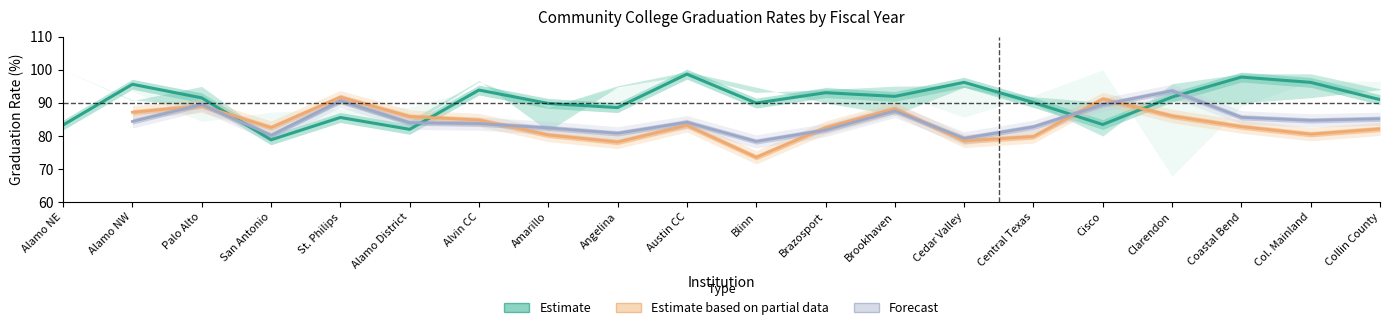

How many values in Forecast are above zero?

19